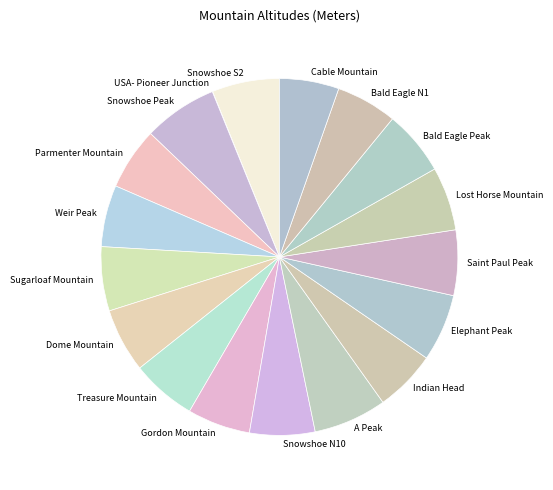

Is there a majority slice in this chart?

No